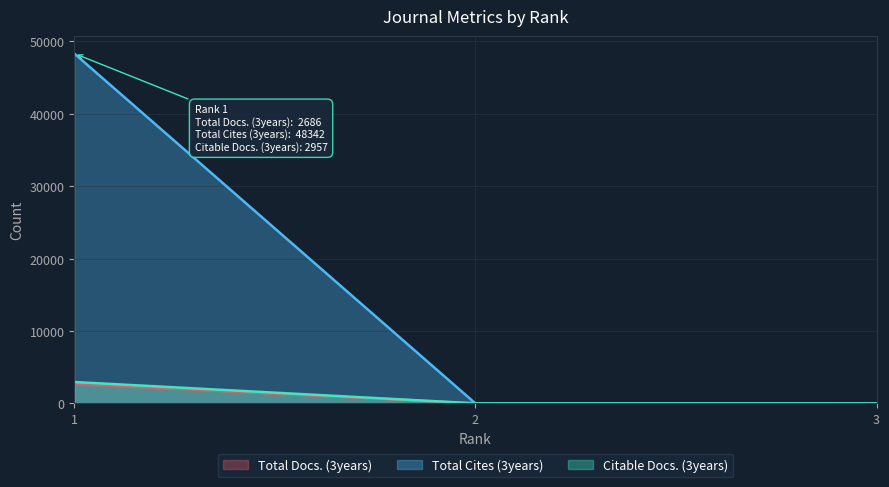

What are all the series names shown in the legend?

Total Docs. (3years), Total Cites (3years), Citable Docs. (3years)